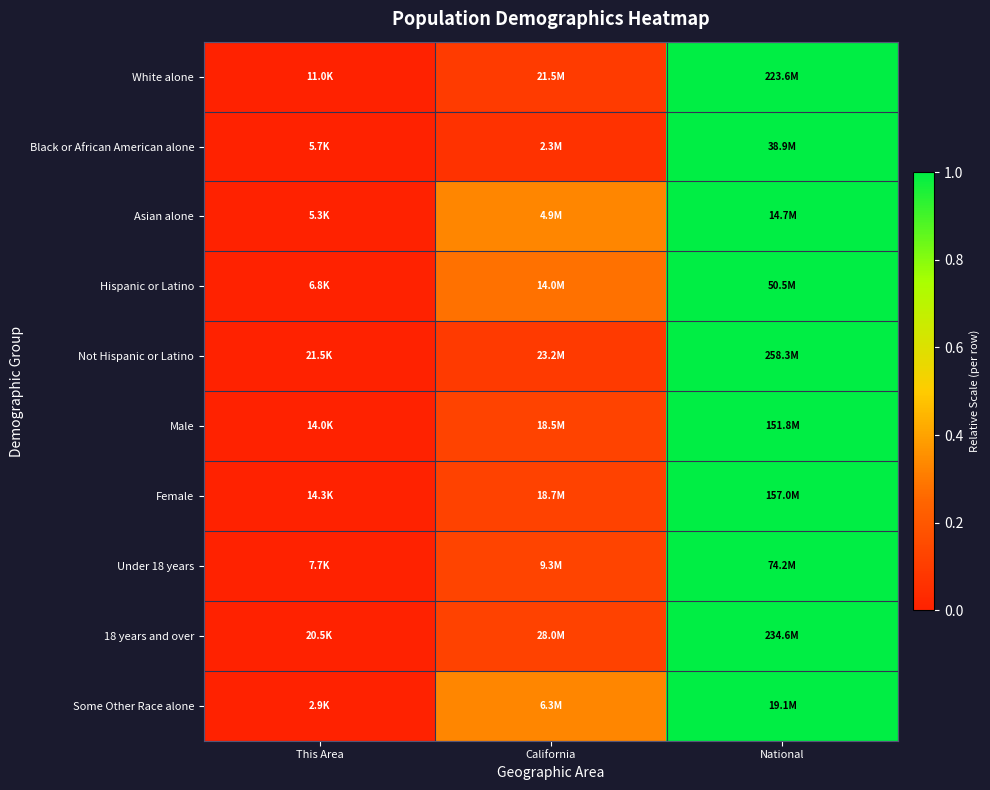

At how many categories does at least one series exceed 0?

2